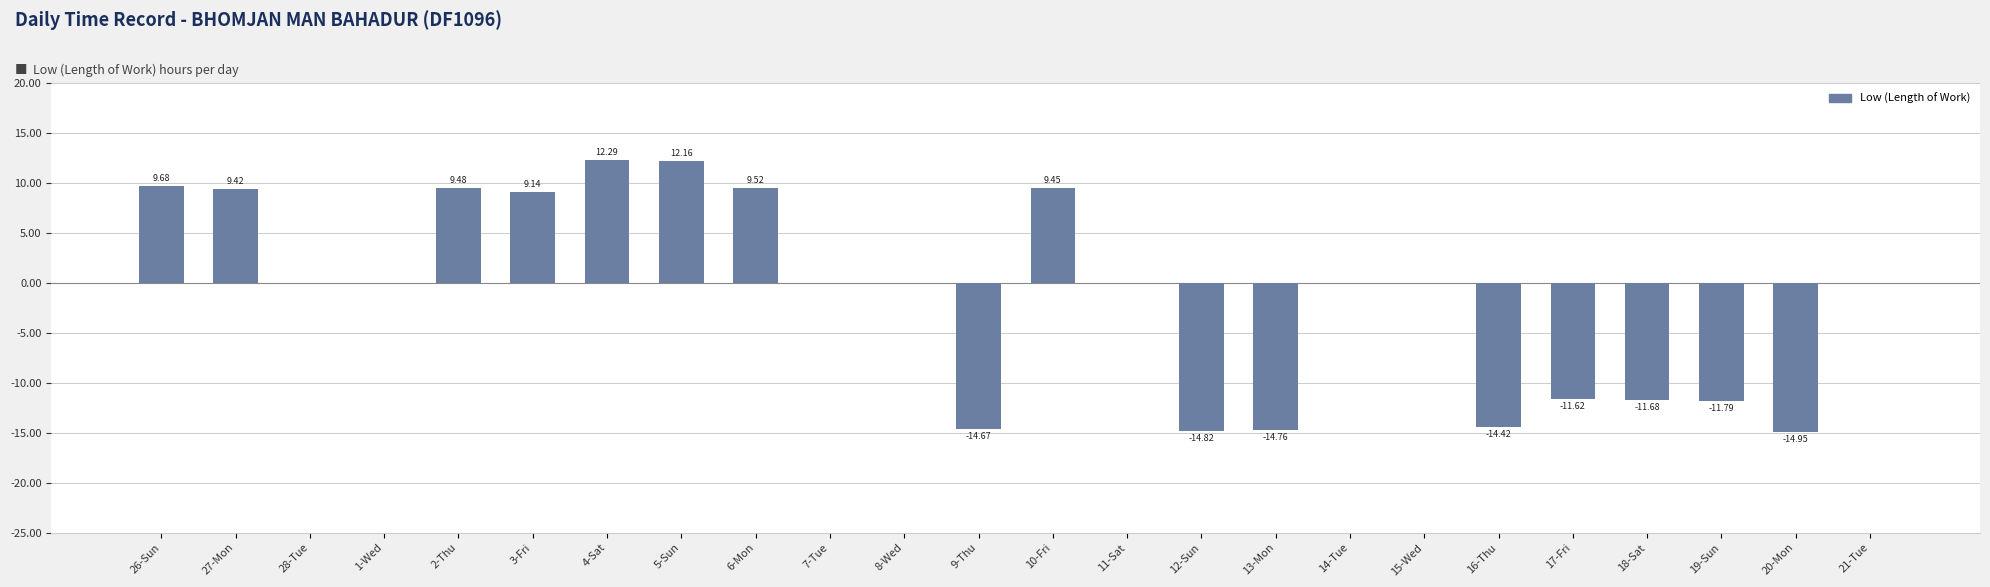

Are the bars grouped side by side (vs. stacked)?

No